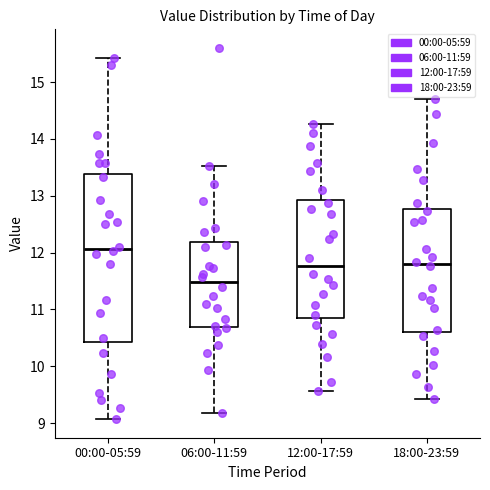

Comparing the boxes themselves (not the whiskers), which one is the tallest?

00:00-05:59